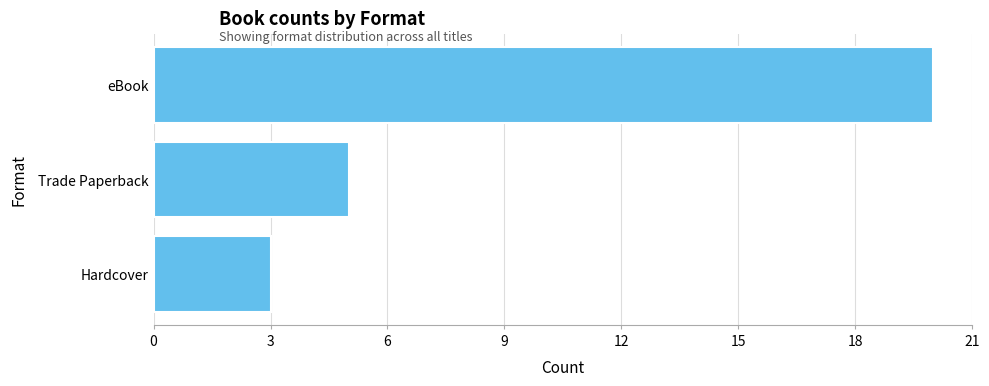

Rank the categories by value from highest to lowest.

eBook, Trade Paperback, Hardcover